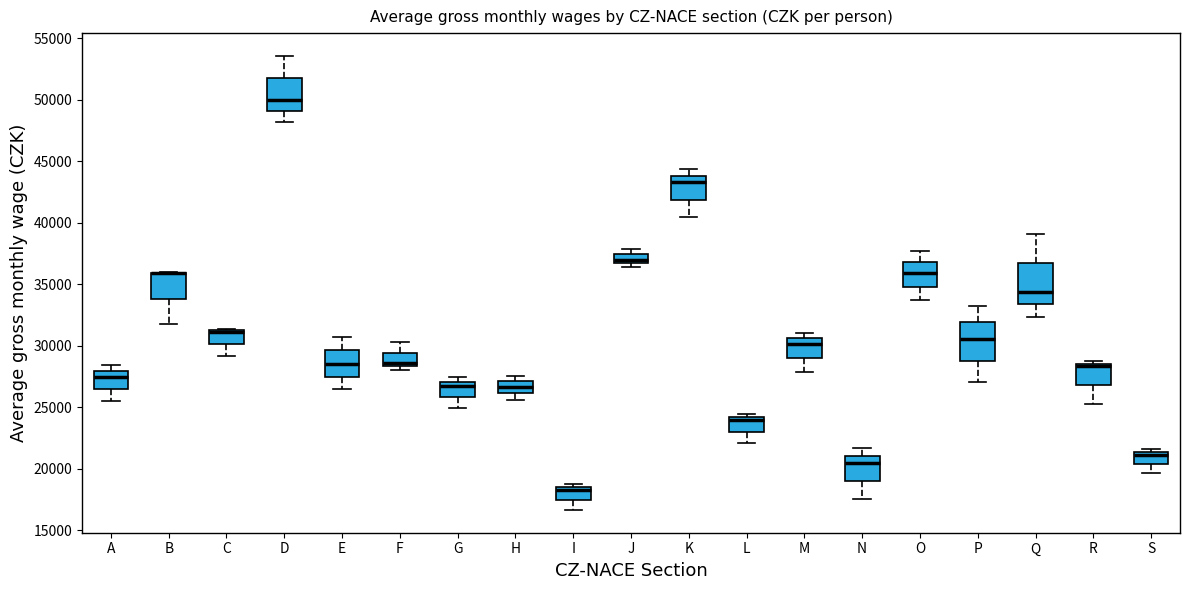

Where is the lower edge of the box for J on the y-axis? The values are not printed on the chart, so give them approximately, as read against the axis.

36500